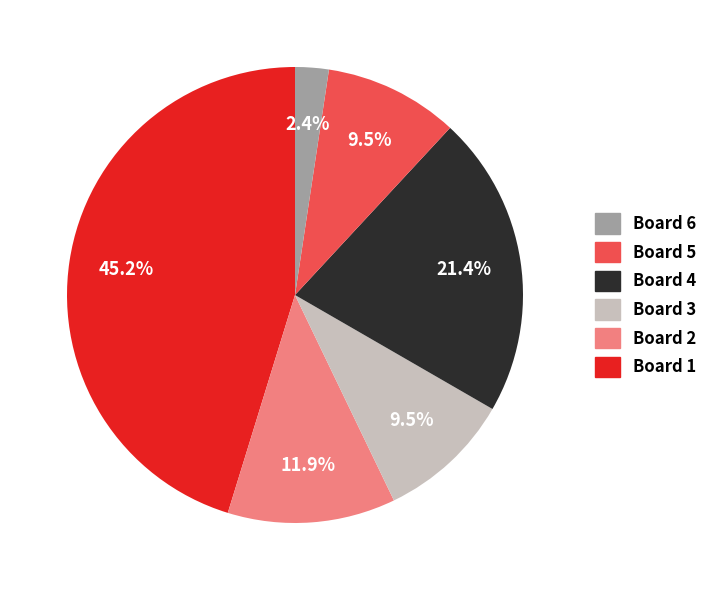

Does any single category account for the majority?

No